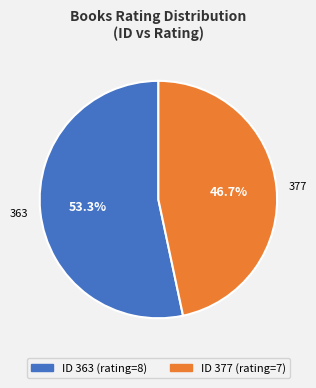

Which slice is the largest?

363